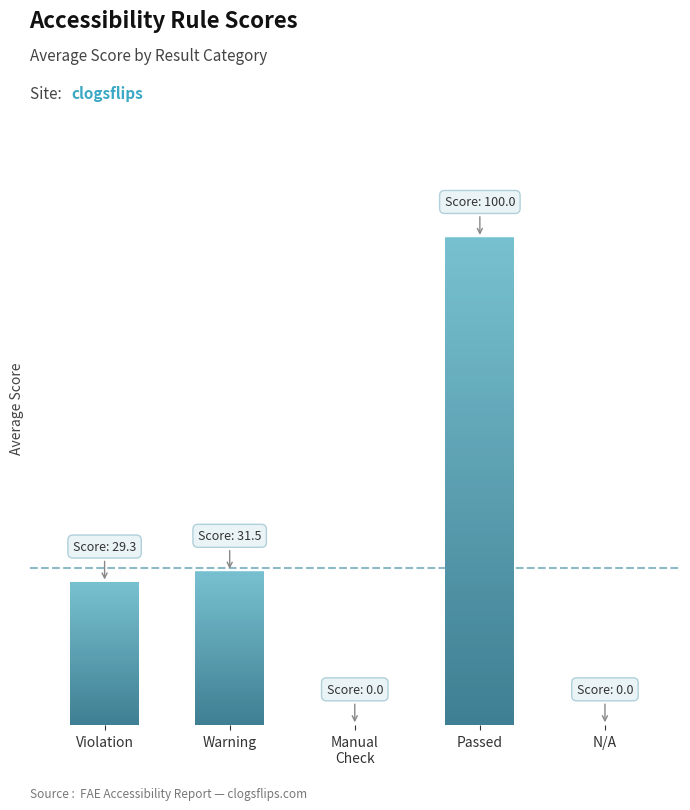

At which label is the value closest to 50?

Warning